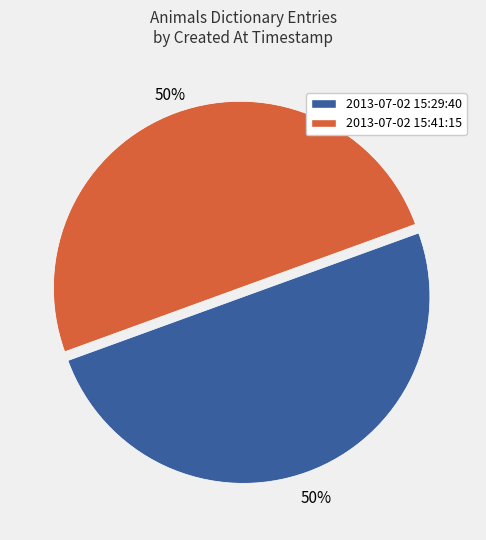

Count the number of slices in the pie.

2